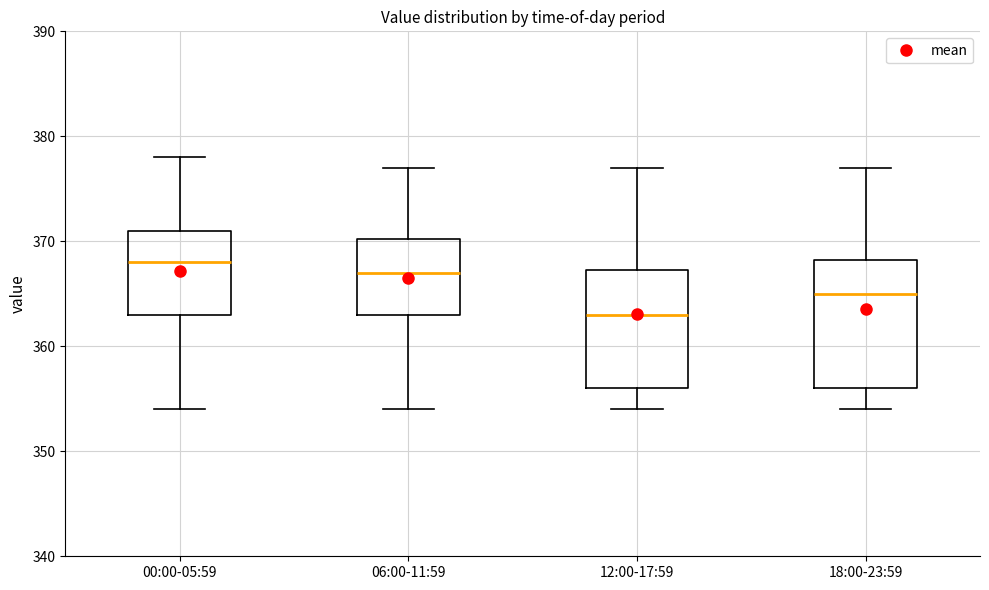

Reading left to right, read every box against the y-axis: the position of its median line, the range the box covers, and the ends of its whiskers. The values are not printed on the chart, so give them approximately, as read against the axis.

00:00-05:59: median 368, box 363 to 371, whiskers 354 to 378
06:00-11:59: median 367, box 363 to 370, whiskers 354 to 377
12:00-17:59: median 363, box 356 to 367, whiskers 354 to 377
18:00-23:59: median 365, box 356 to 368, whiskers 354 to 377